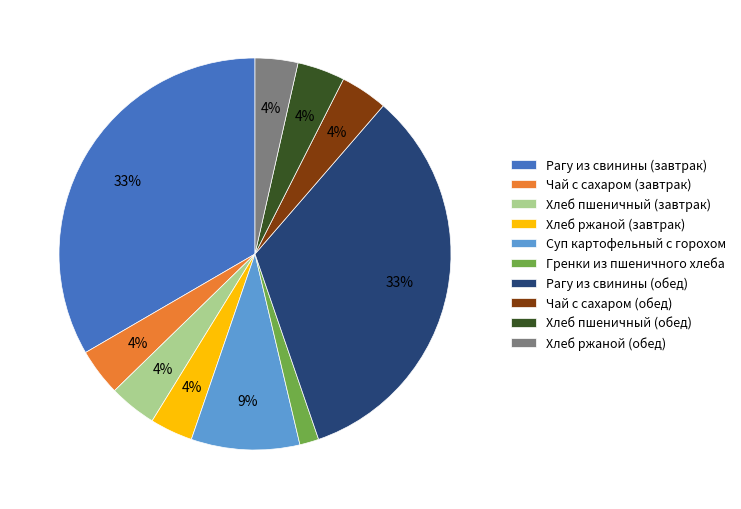

To the nearest percent, what percentage of the pie is Хлеб пшеничный (обед)?

4%